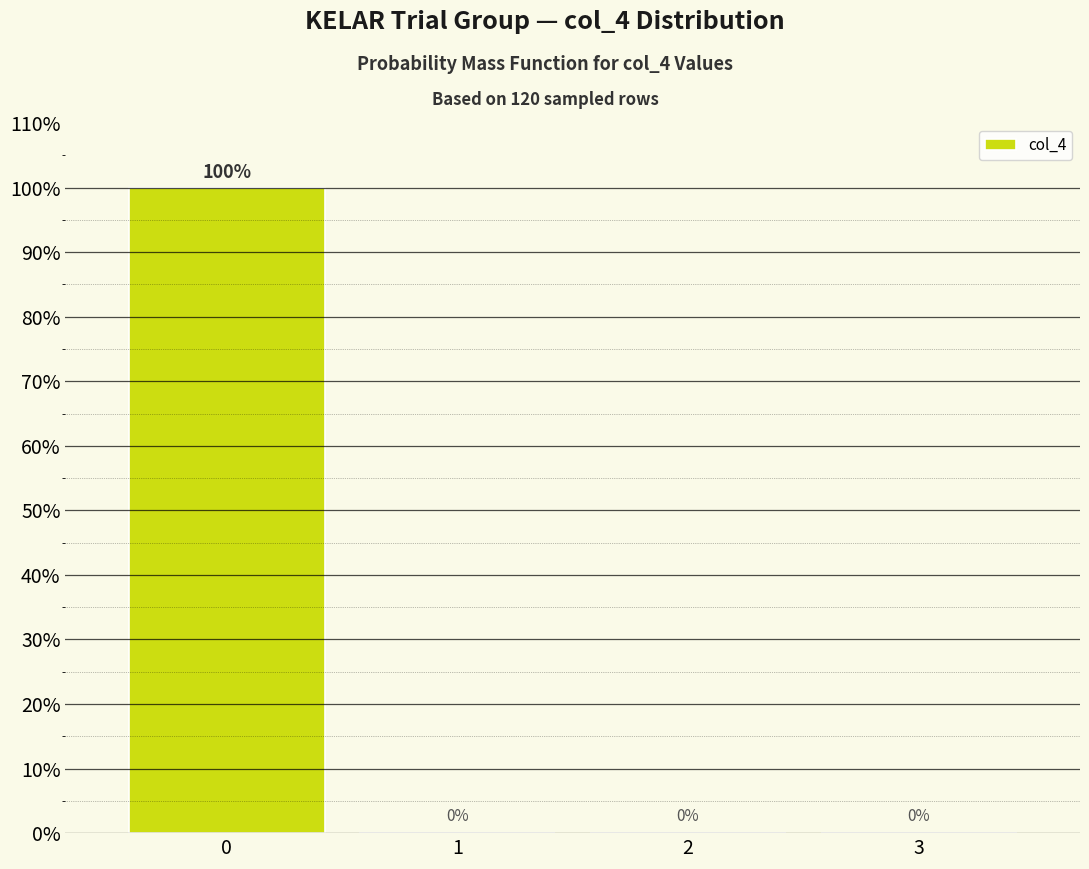

Reading left to right, list all the values displayed in this chart.

0=100	1=0	2=0	3=0